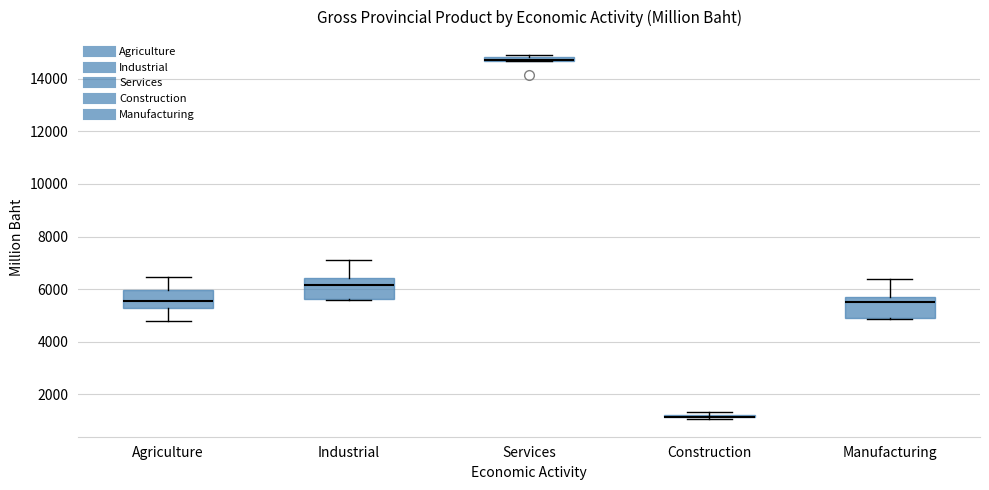

Where does the upper whisker of the box for Manufacturing end on the y-axis? The values are not printed on the chart, so give them approximately, as read against the axis.

6400